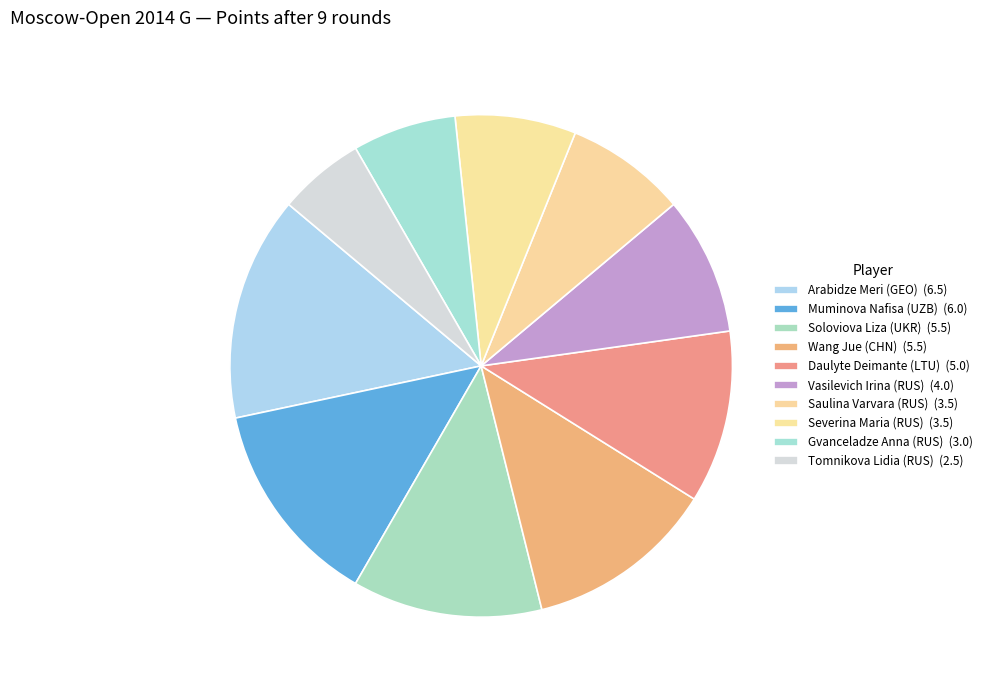

How many segments does this pie chart have?

10